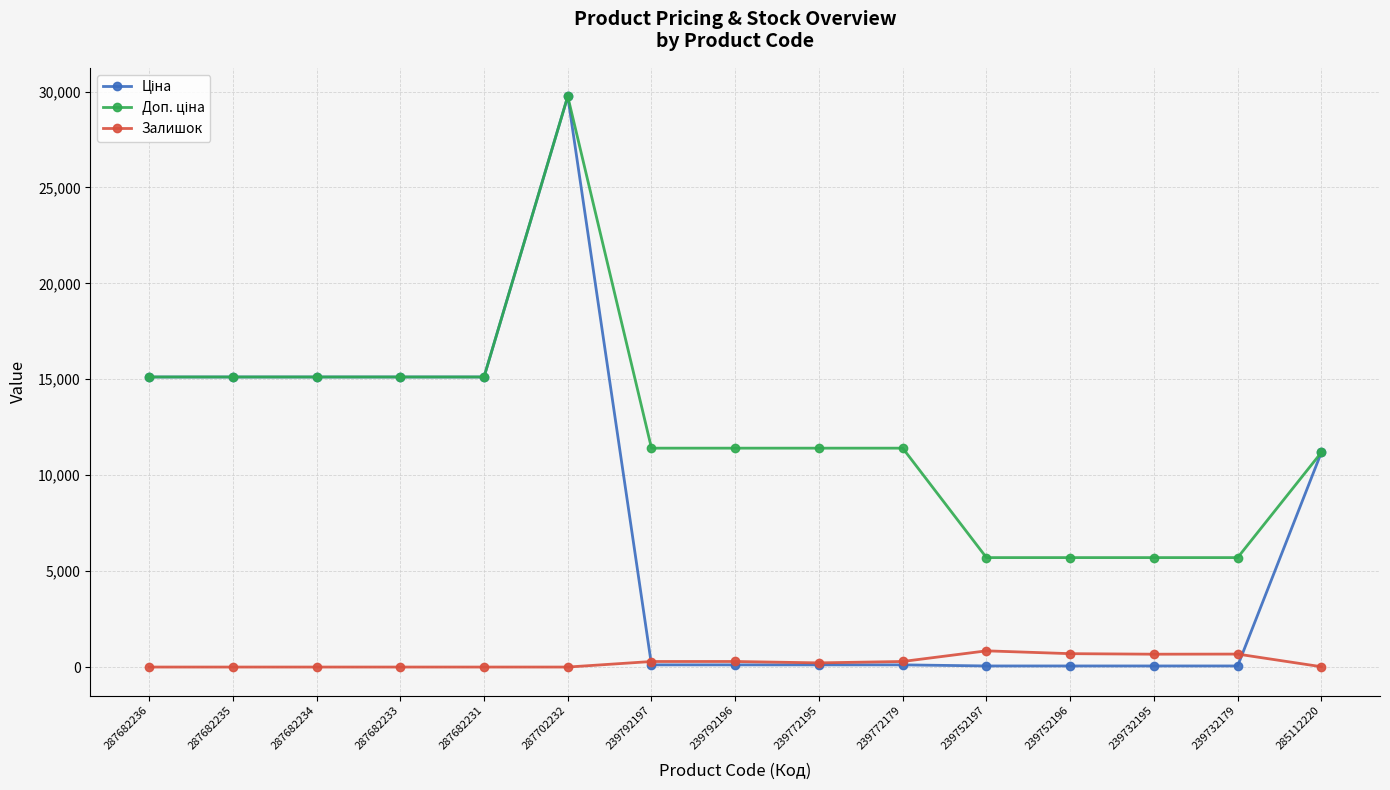

At which category does the chart reach its peak across all series?

287702232